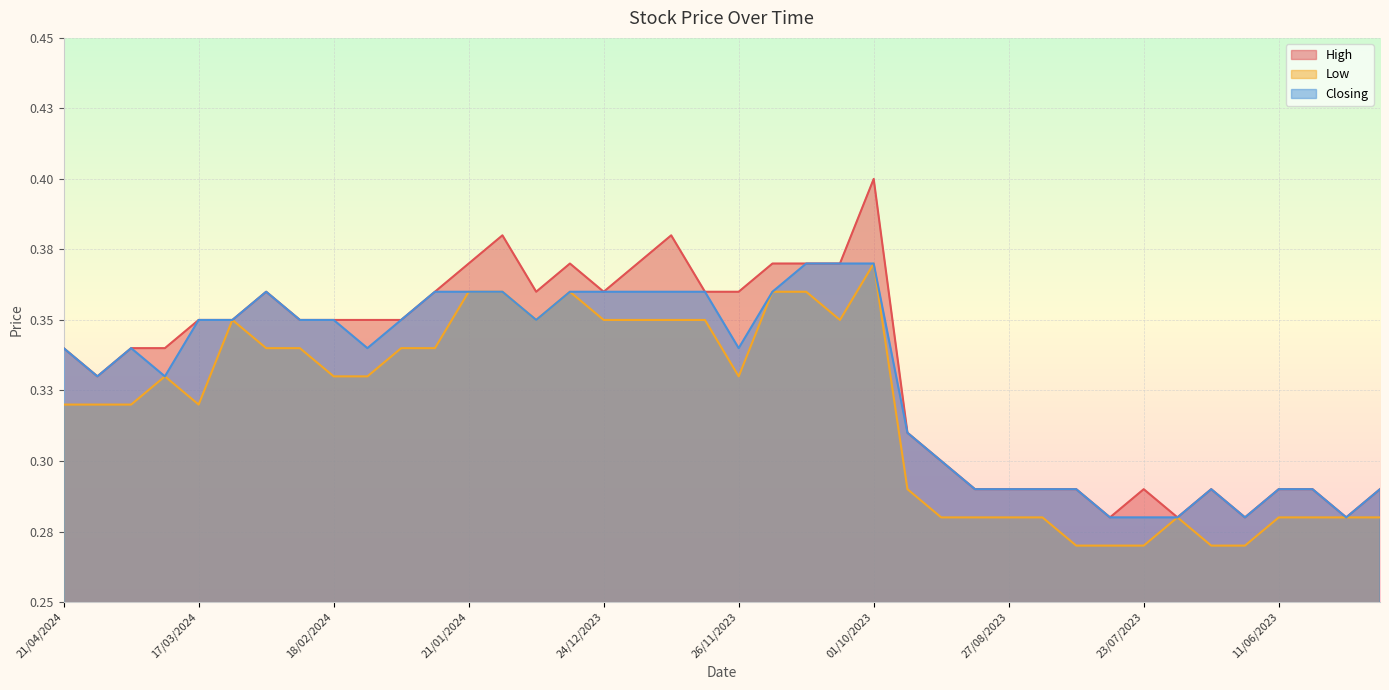

At which label does Low reach its minimum?

06/08/2023